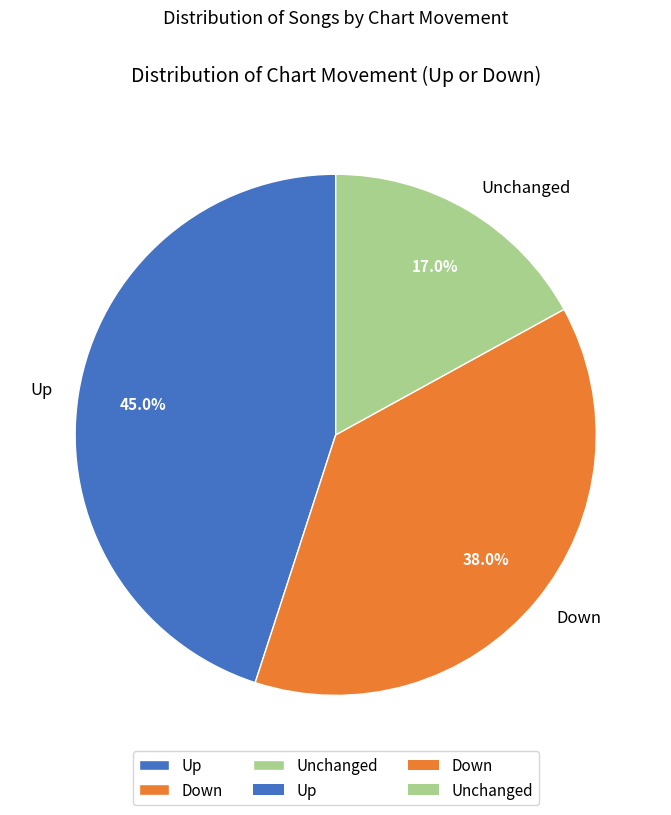

To the nearest percent, what is the average slice percentage?

33%